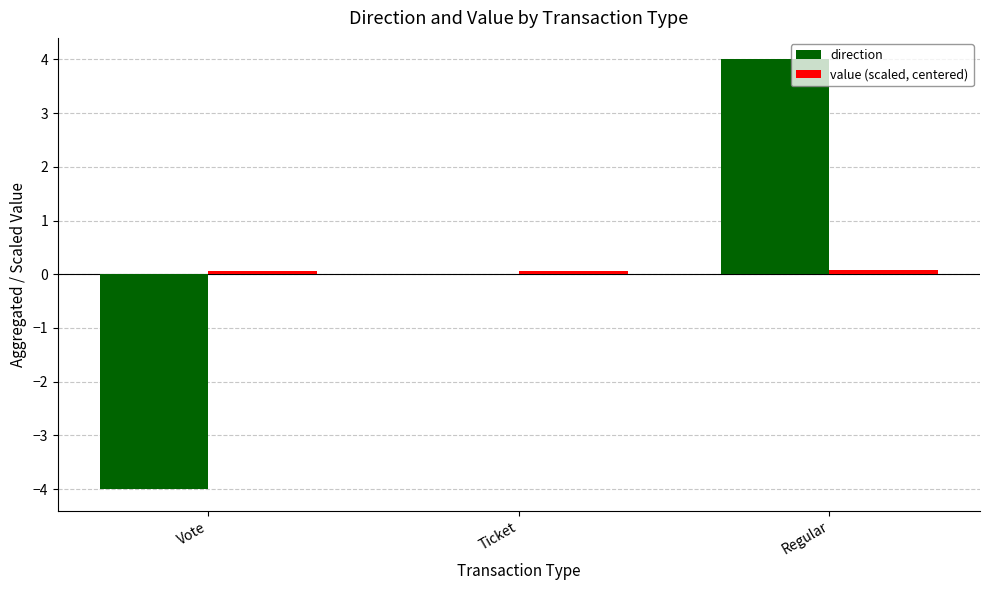

At which category is the sum across all series the highest?

Regular